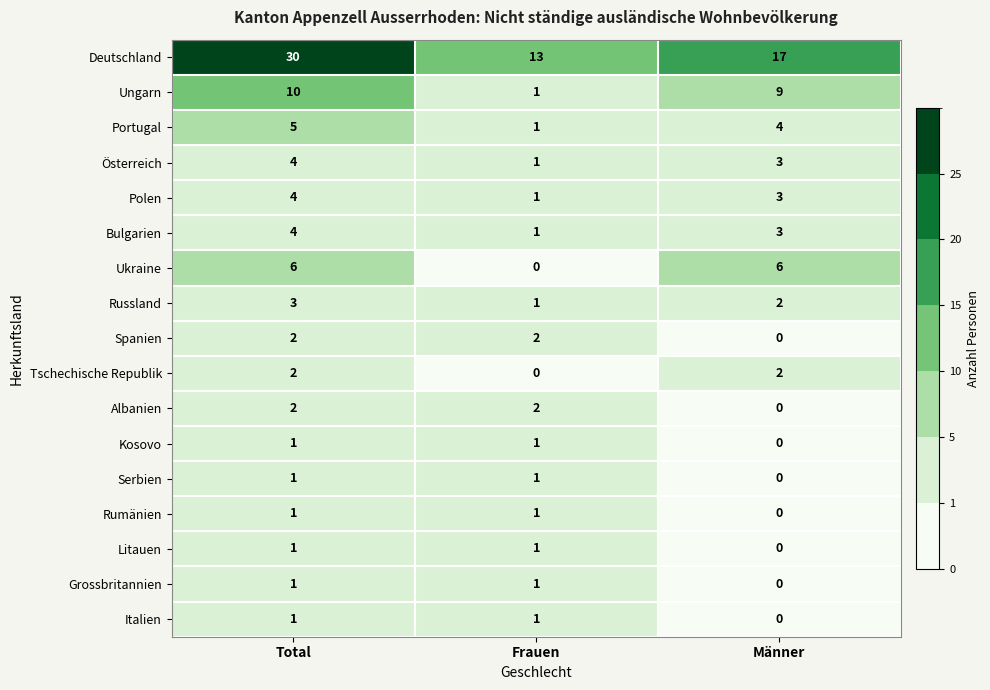

True or false: Kosovo has a value of 0 at Männer.

True